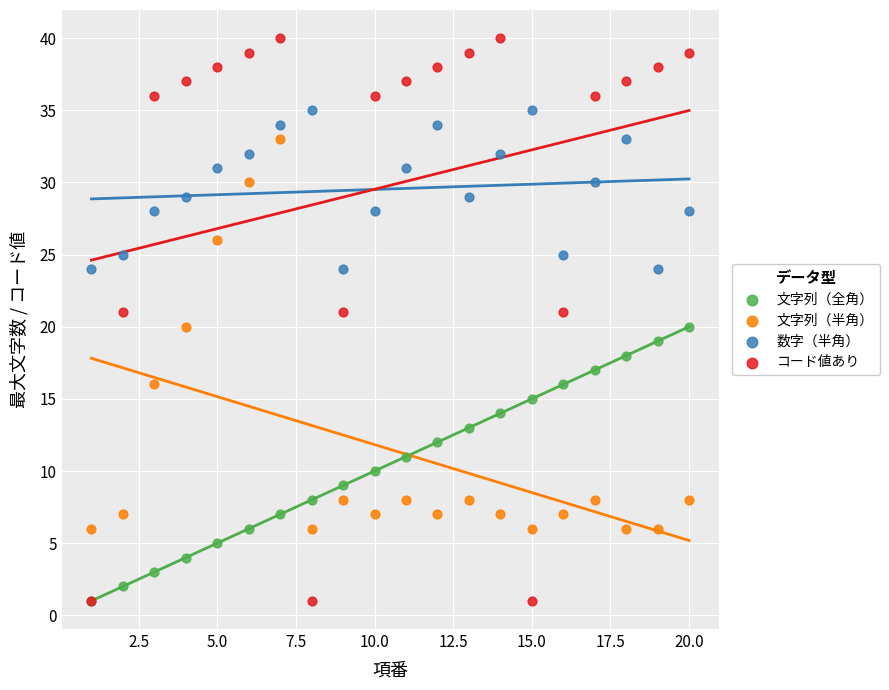

What are all the series names shown in the legend?

文字列（全角）, 文字列（半角）, 数字（半角）, コード値あり